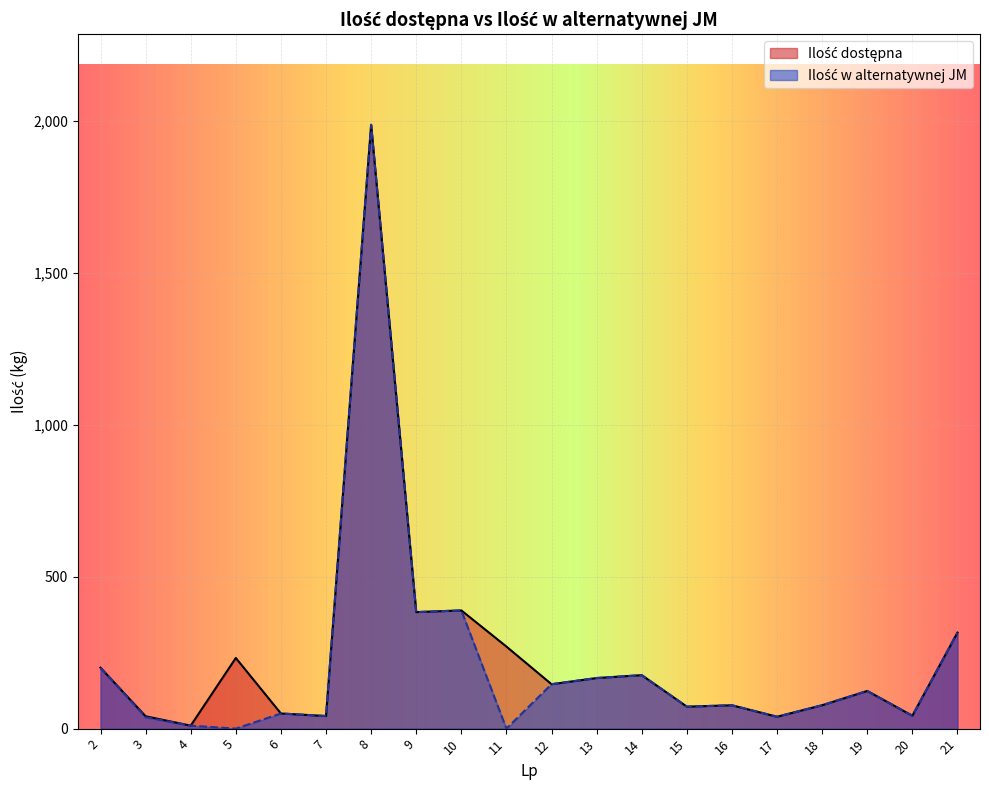

What is the sum of all Ilość dostępna values?

4840.7